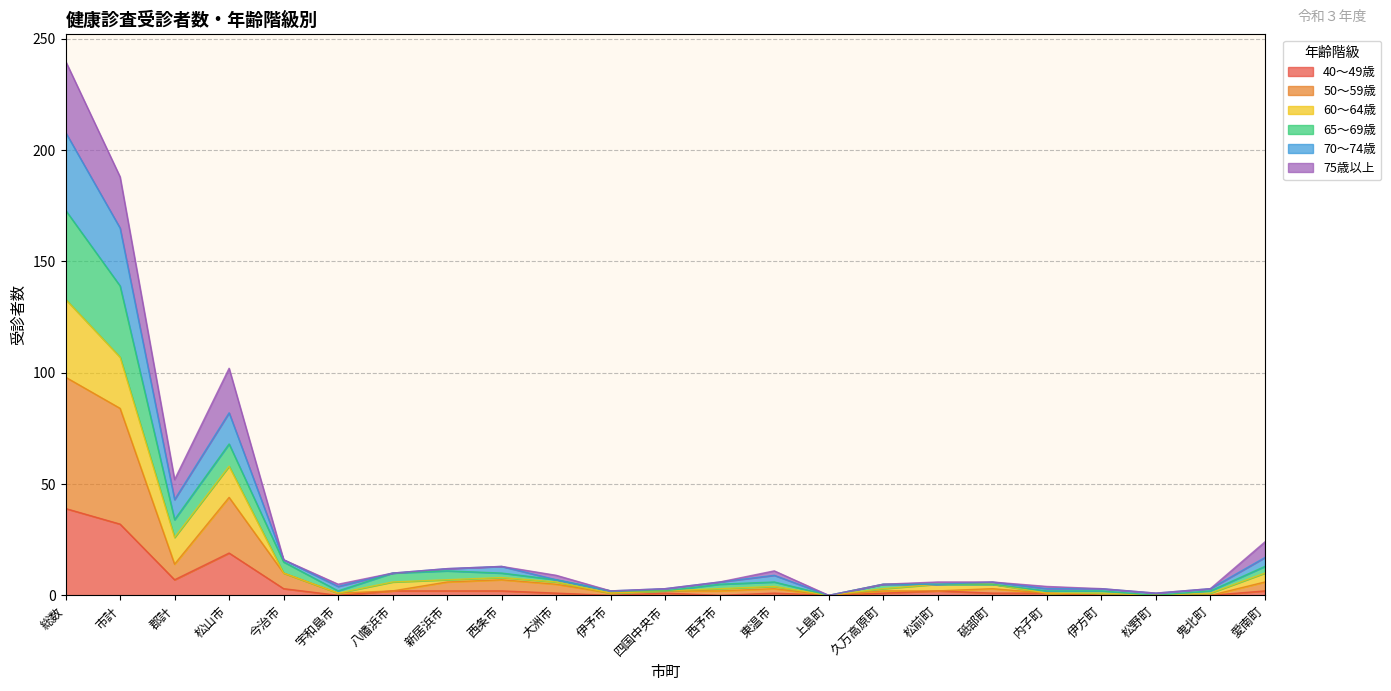

Does the chart have visible grid lines?

Yes